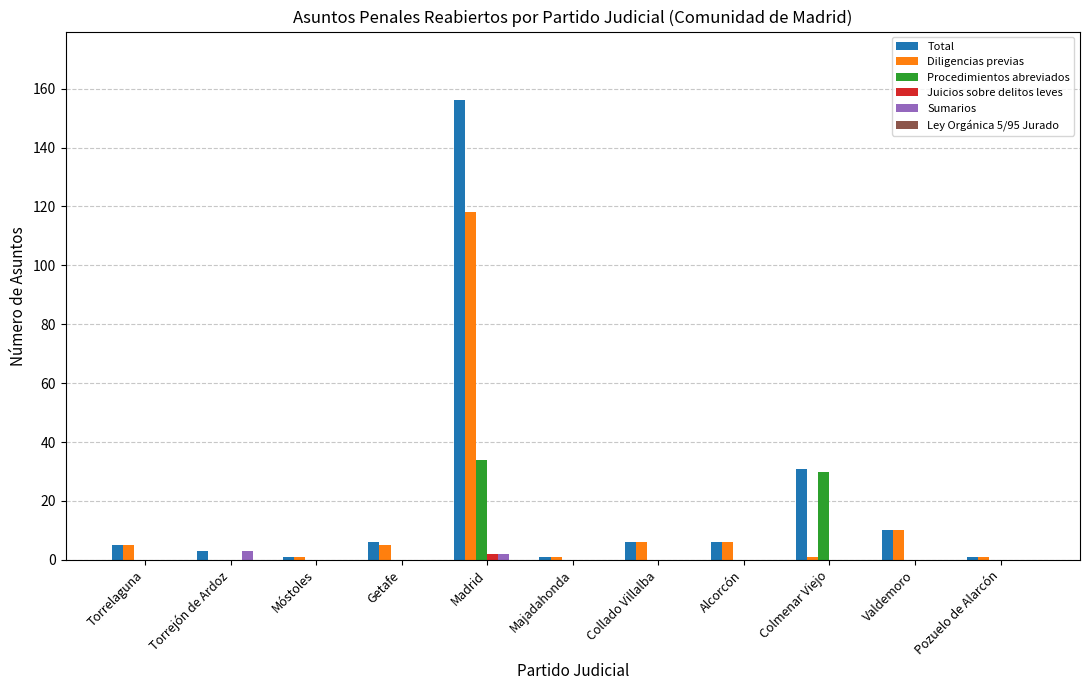

What is the average value of the Procedimientos abreviados series?

6